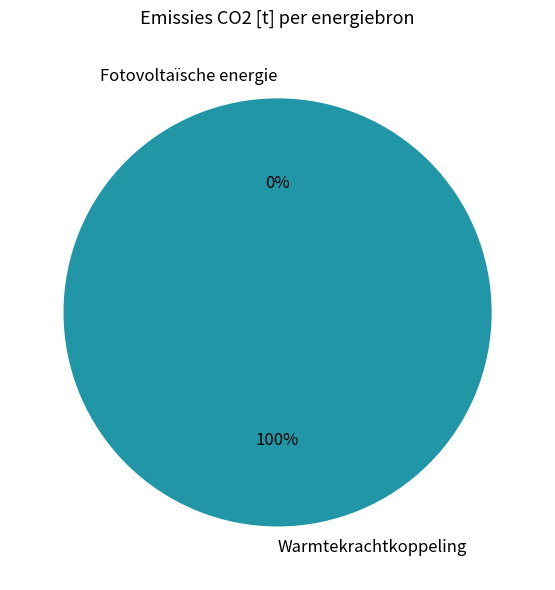

To the nearest percent, what is the average slice percentage?

50%